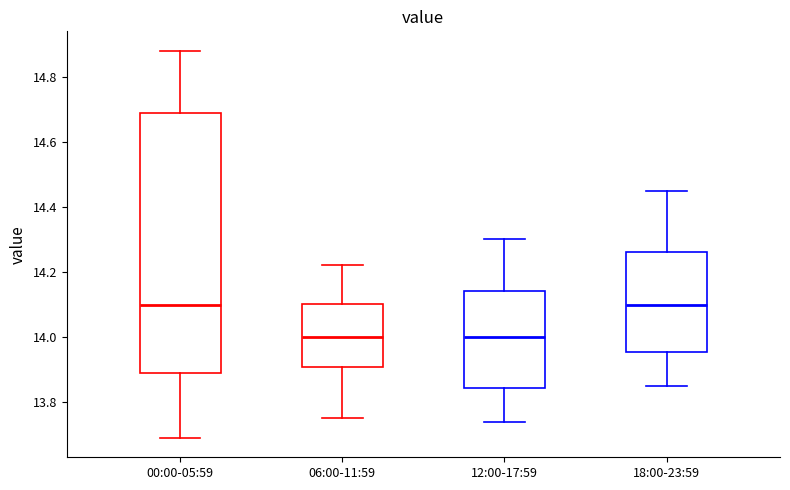

Reading left to right, read every box against the y-axis: the position of its median line, the range the box covers, and the ends of its whiskers. The values are not printed on the chart, so give them approximately, as read against the axis.

00:00-05:59: median 14.10, box 13.90 to 14.68, whiskers 13.70 to 14.88
06:00-11:59: median 14.00, box 13.90 to 14.10, whiskers 13.76 to 14.22
12:00-17:59: median 14.00, box 13.84 to 14.14, whiskers 13.74 to 14.30
18:00-23:59: median 14.10, box 13.96 to 14.26, whiskers 13.86 to 14.46